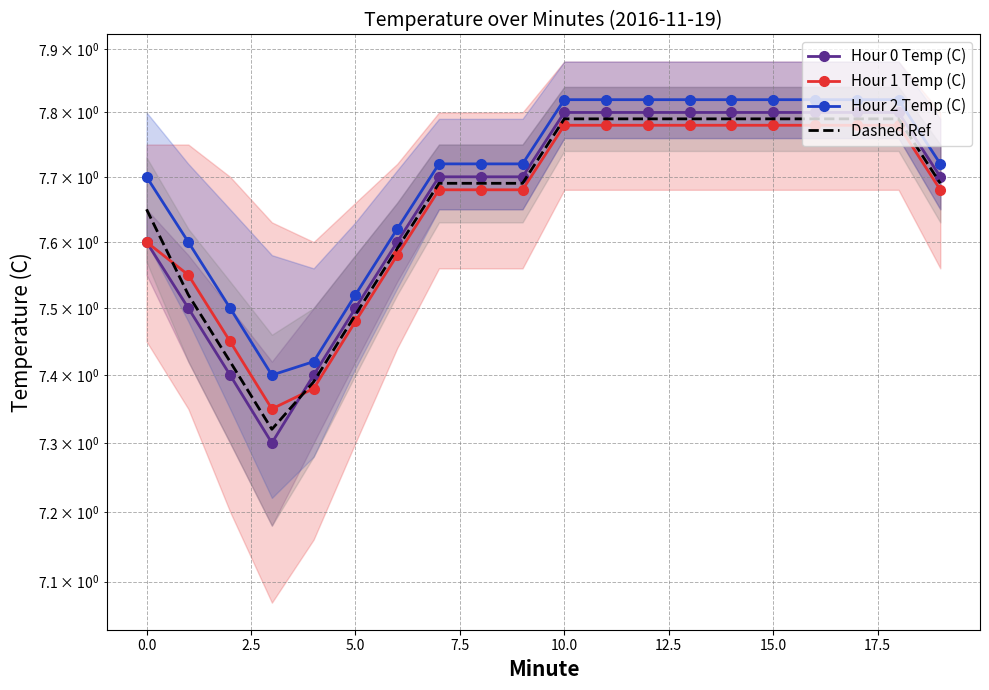

Reading left to right, what are all the values shown in this chart?

Hour 0 Temp (C): 7.6	7.5	7.4	7.3	7.4	7.5	7.6	7.7	7.7	7.7	7.8	7.8	7.8	7.8	7.8	7.8	7.8	7.8	7.8	7.7
Hour 1 Temp (C): 7.6	7.5	7.5	7.3	7.4	7.5	7.6	7.7	7.7	7.7	7.8	7.8	7.8	7.8	7.8	7.8	7.8	7.8	7.8	7.7
Hour 2 Temp (C): 7.7	7.6	7.5	7.4	7.4	7.5	7.6	7.7	7.7	7.7	7.8	7.8	7.8	7.8	7.8	7.8	7.8	7.8	7.8	7.7
Dashed Ref: 7.7	7.5	7.4	7.3	7.4	7.5	7.6	7.7	7.7	7.7	7.8	7.8	7.8	7.8	7.8	7.8	7.8	7.8	7.8	7.7